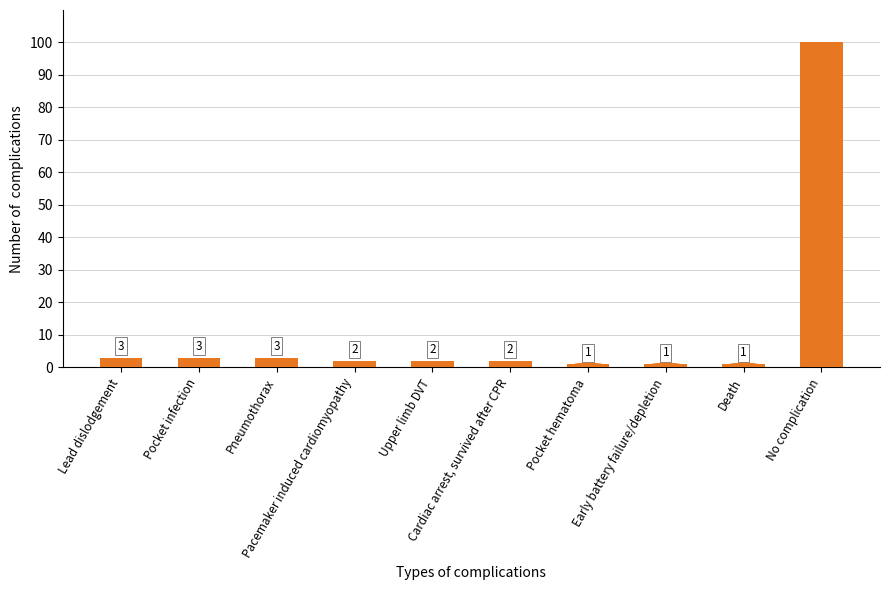

Reading left to right, what are all the values shown in this chart?

Lead dislodgement=3	Pocket infection=3	Pneumothorax=3	Pacemaker induced cardiomyopathy=2	Upper limb DVT=2	Cardiac arrest, survived after CPR=2	Pocket hematoma=1	Early battery failure/depletion=1	Death=1	No complication=100